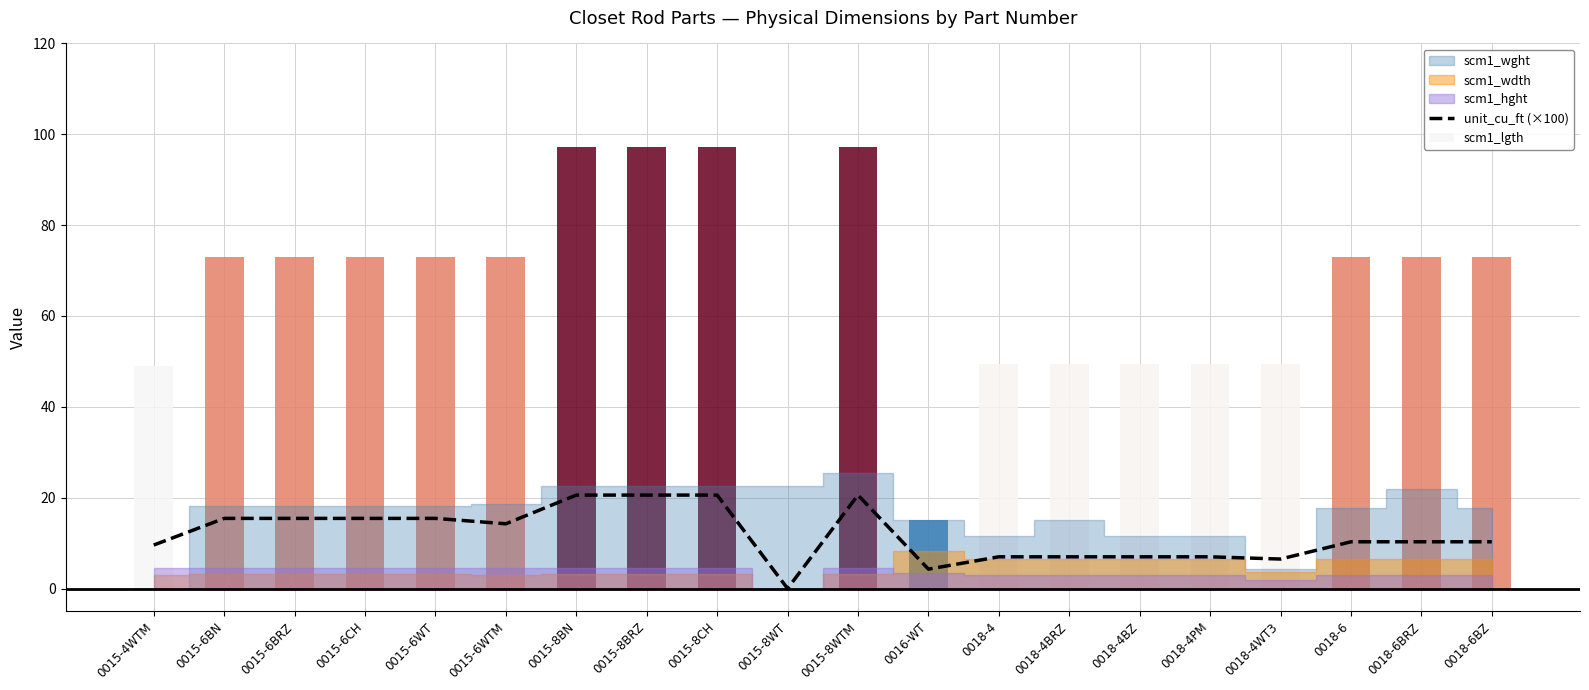

What is the difference between the maximum and second lowest values?

16.3